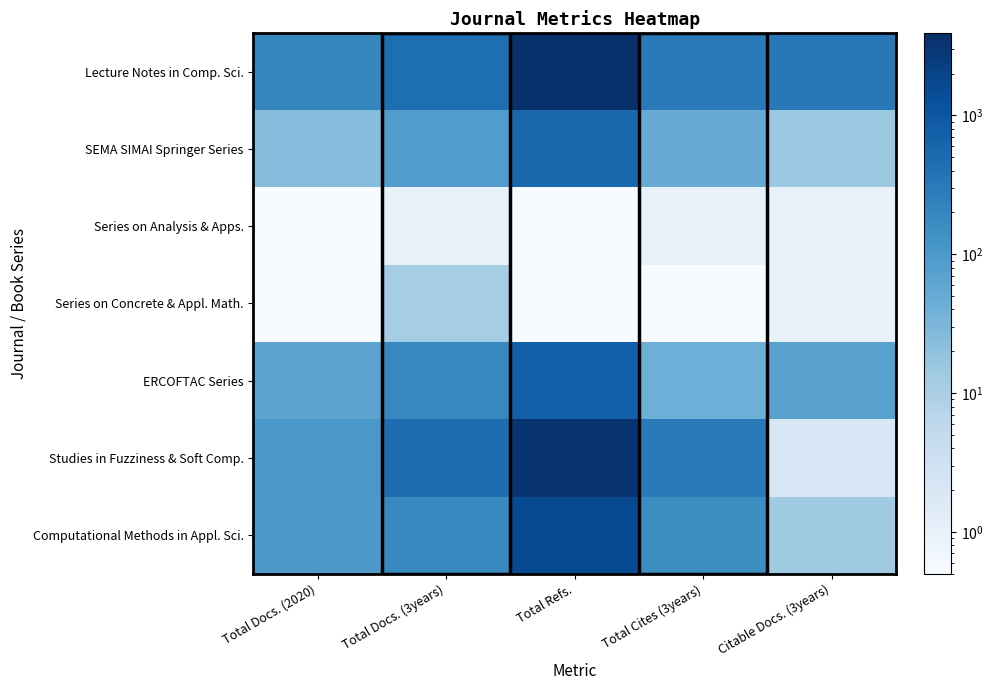

Which series has the largest total across all categories?

Lecture Notes in Comp. Sci.